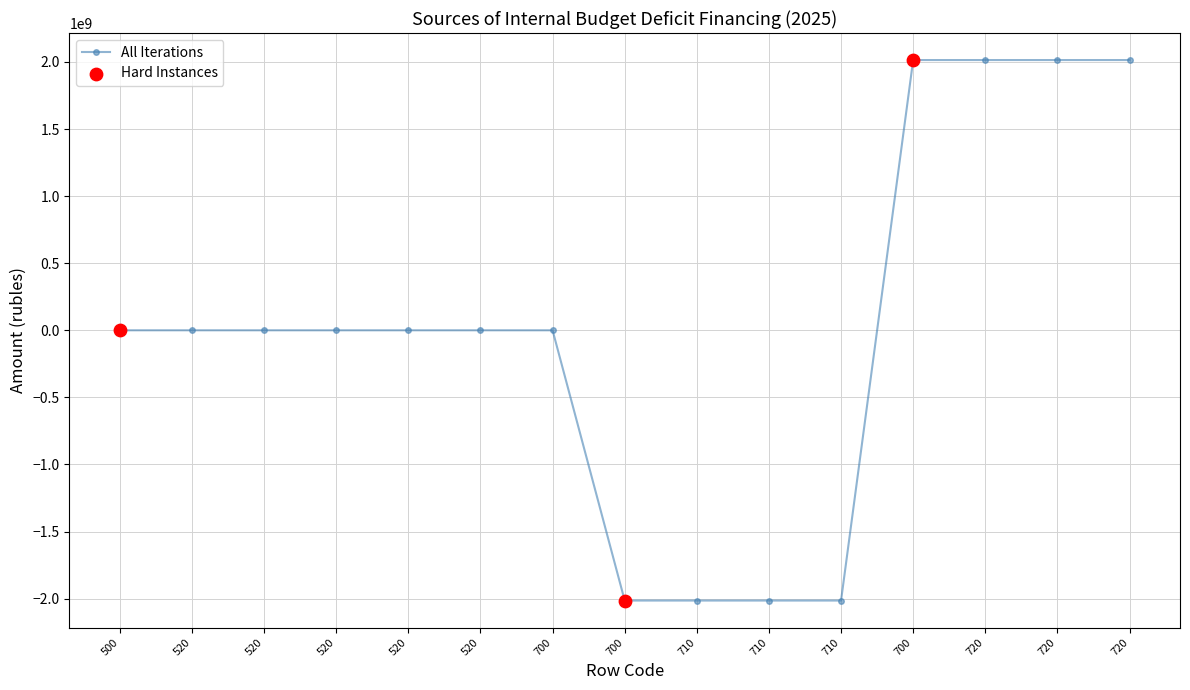

Which has a higher value, 700 or 520?

520